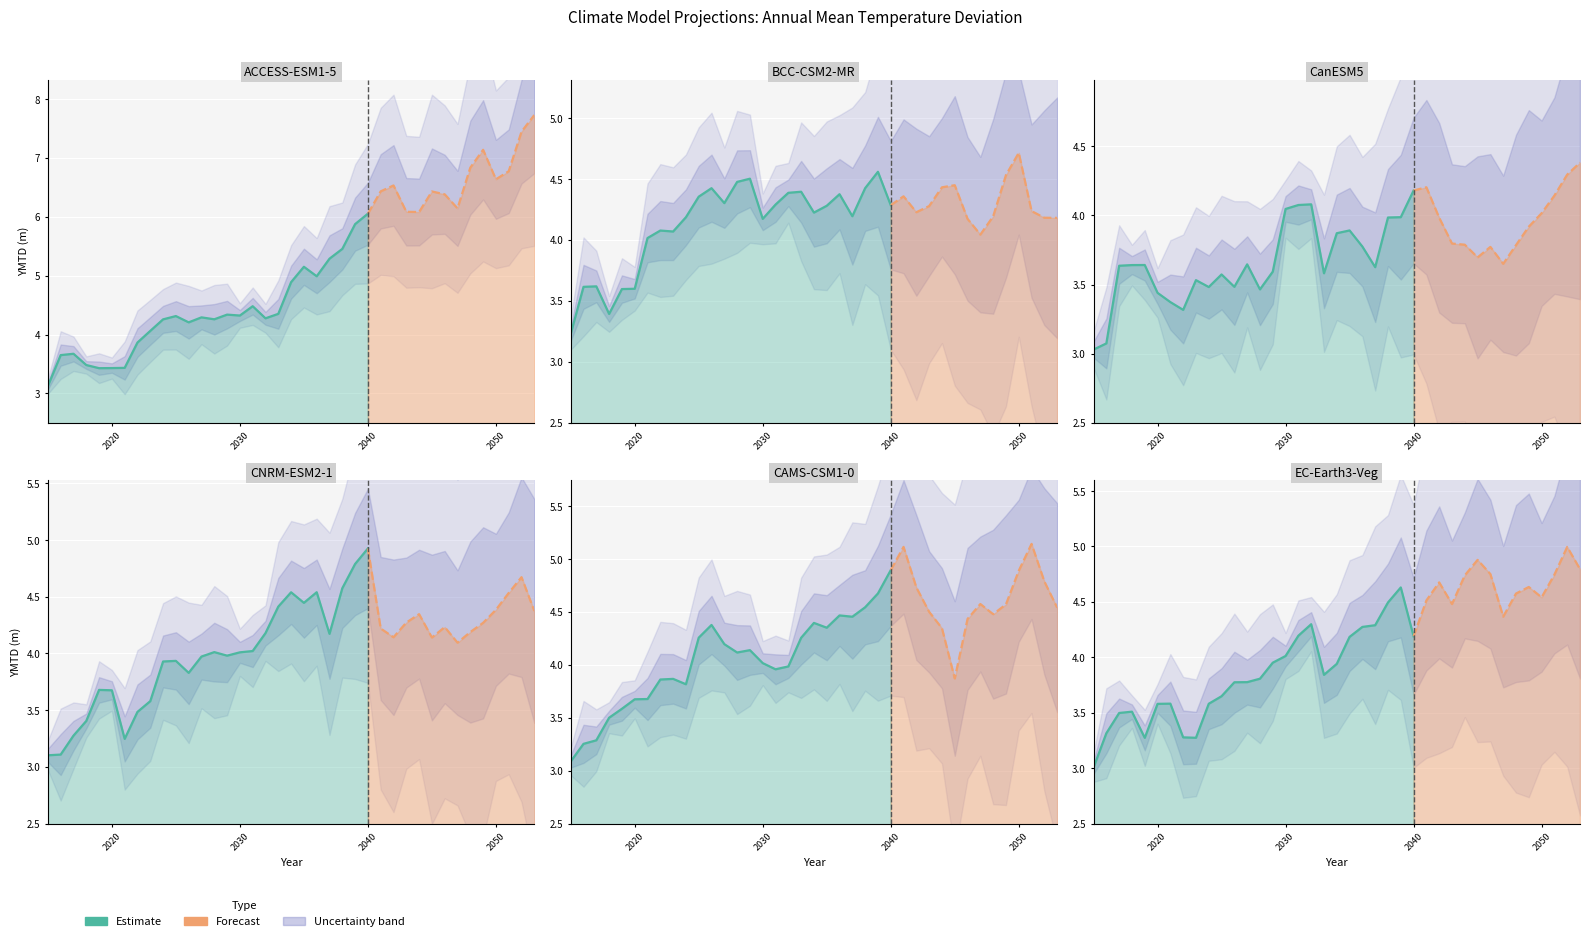

At which label does EC-Earth3-Veg reach its peak?

2052